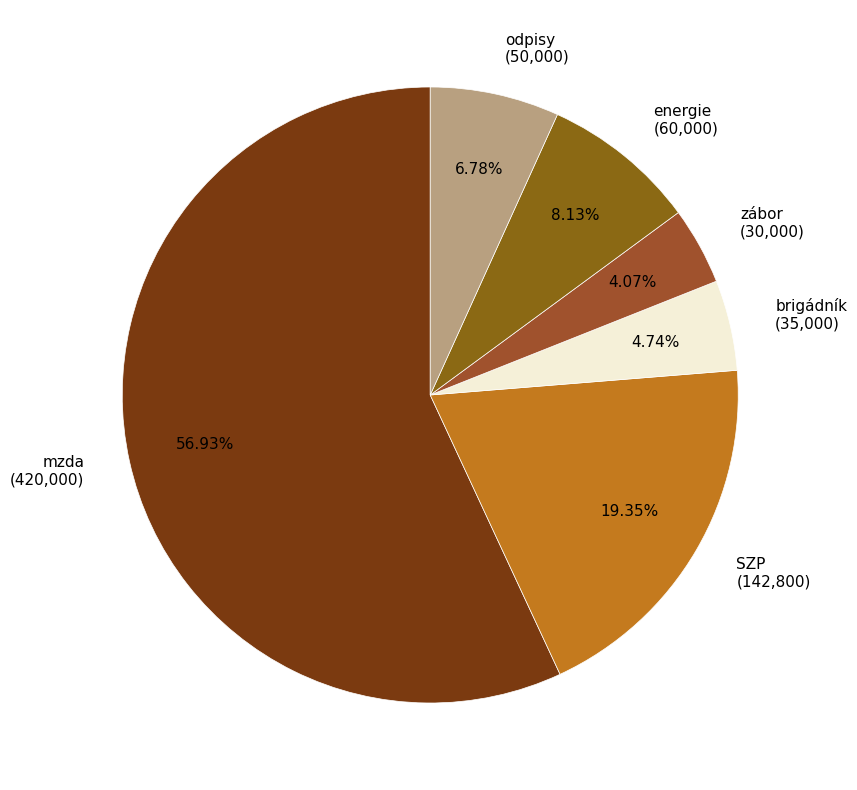

How many segments does this pie chart have?

6